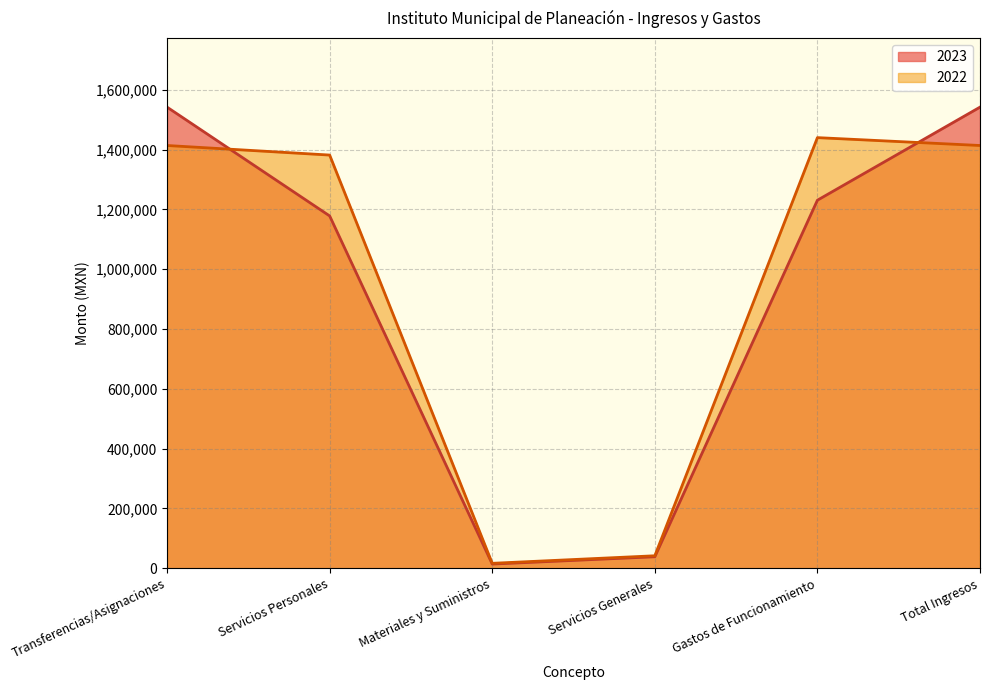

After their last crossing, which series has the higher values: 2022 or 2023?

2023